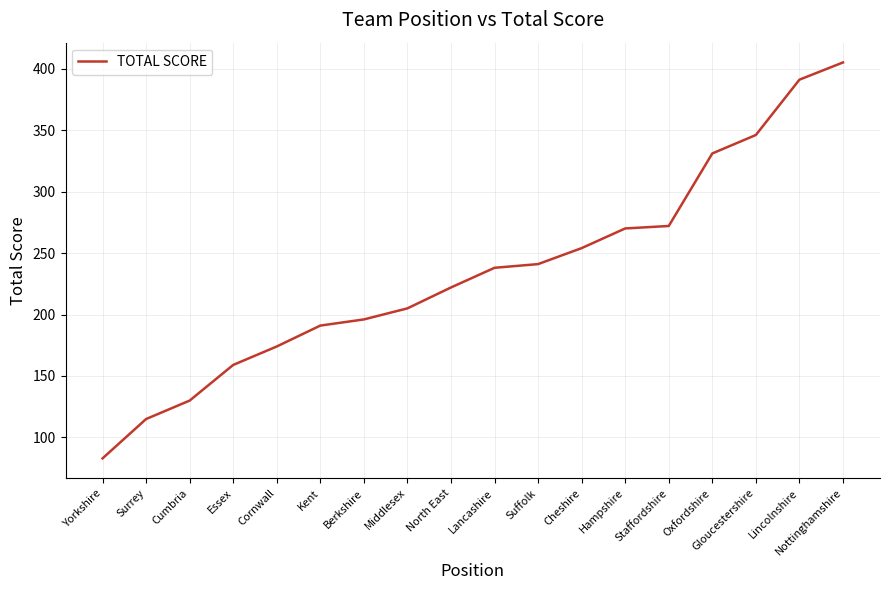

At which label is the value closest to 244?

Suffolk